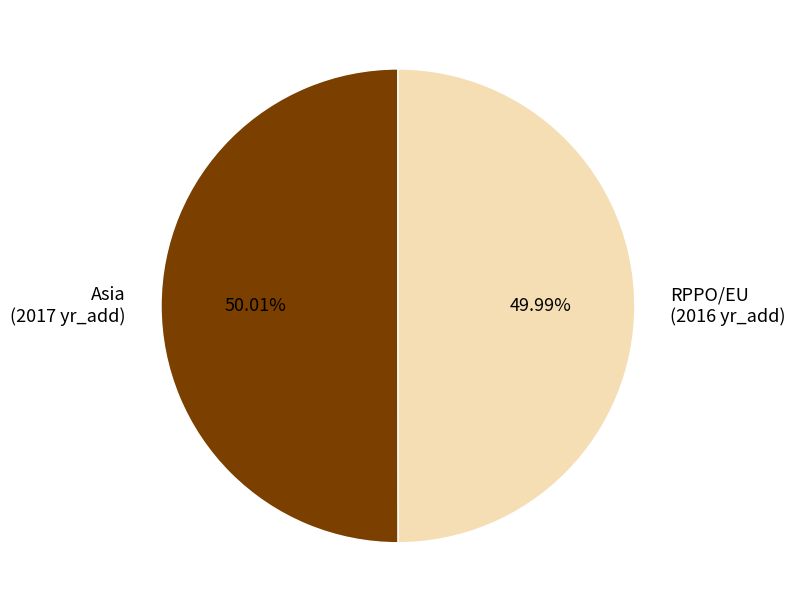

Approximately how many times larger is the value at RPPO/EU (2016 yr_add) compared to Asia (2017 yr_add)?

1.0